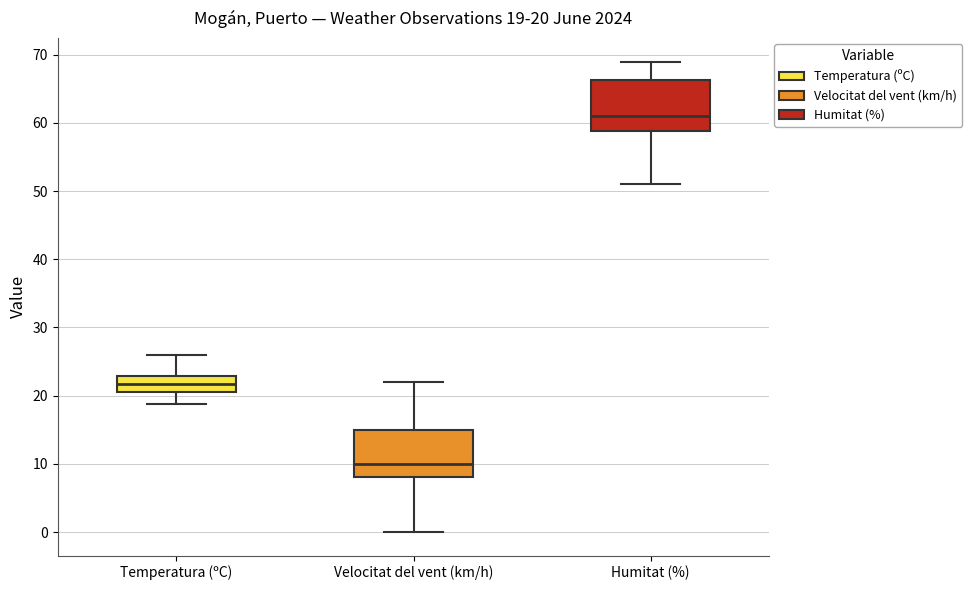

Which box has the lowest median line?

Velocitat del vent (km/h)